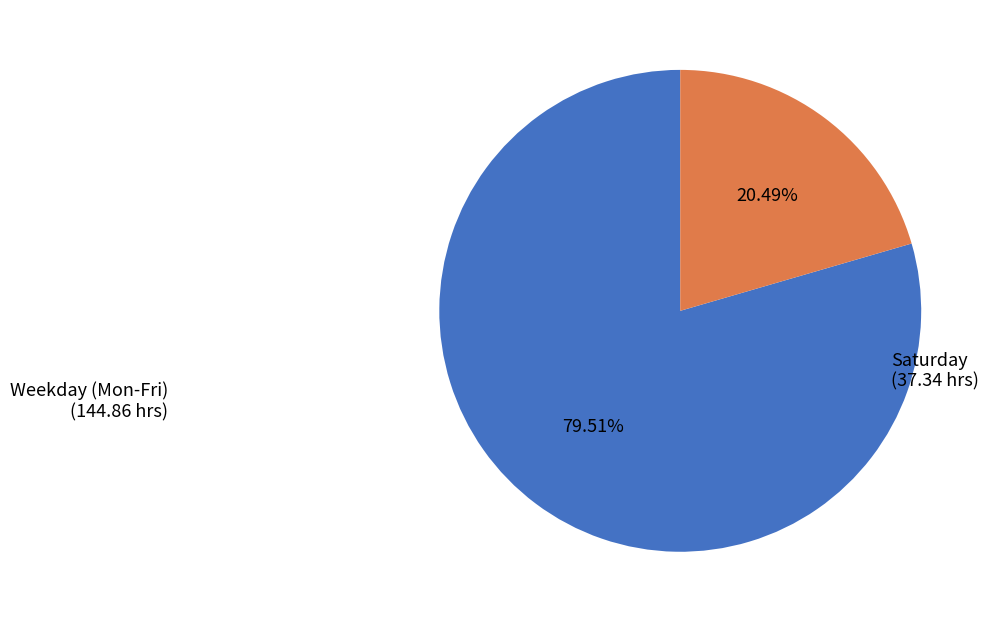

Rank the categories by value from highest to lowest.

Weekday (Mon-Fri) (144.86 hrs), Saturday (37.34 hrs)